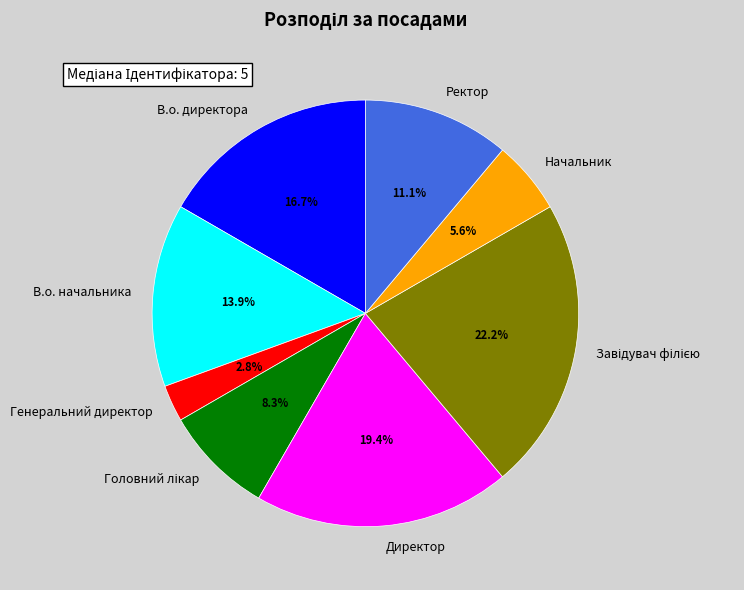

How many slices are in this pie chart?

8